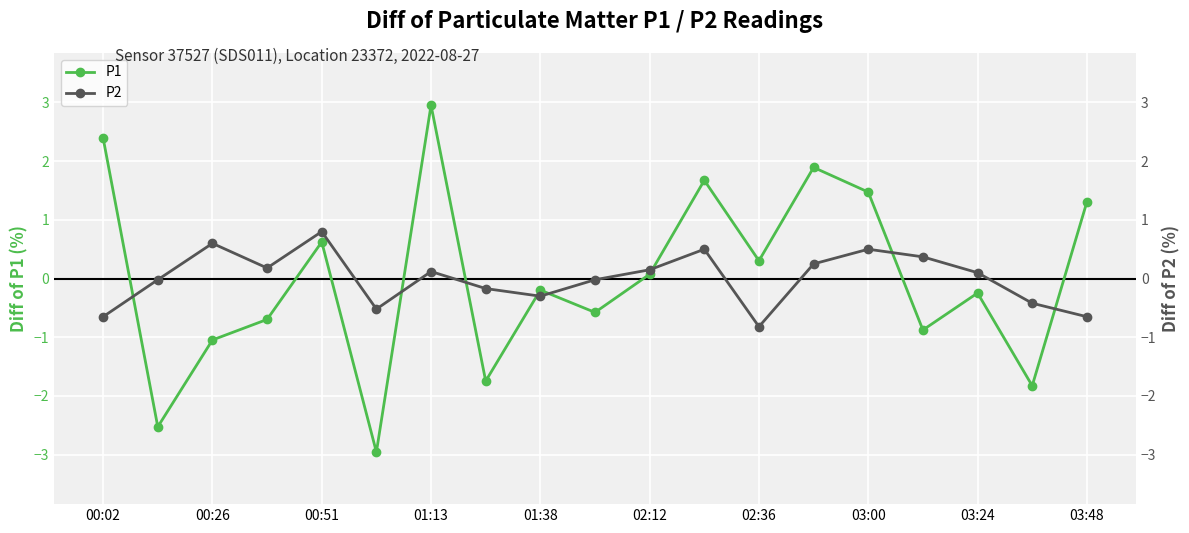

What is the highest value of the P1 series?

3.0